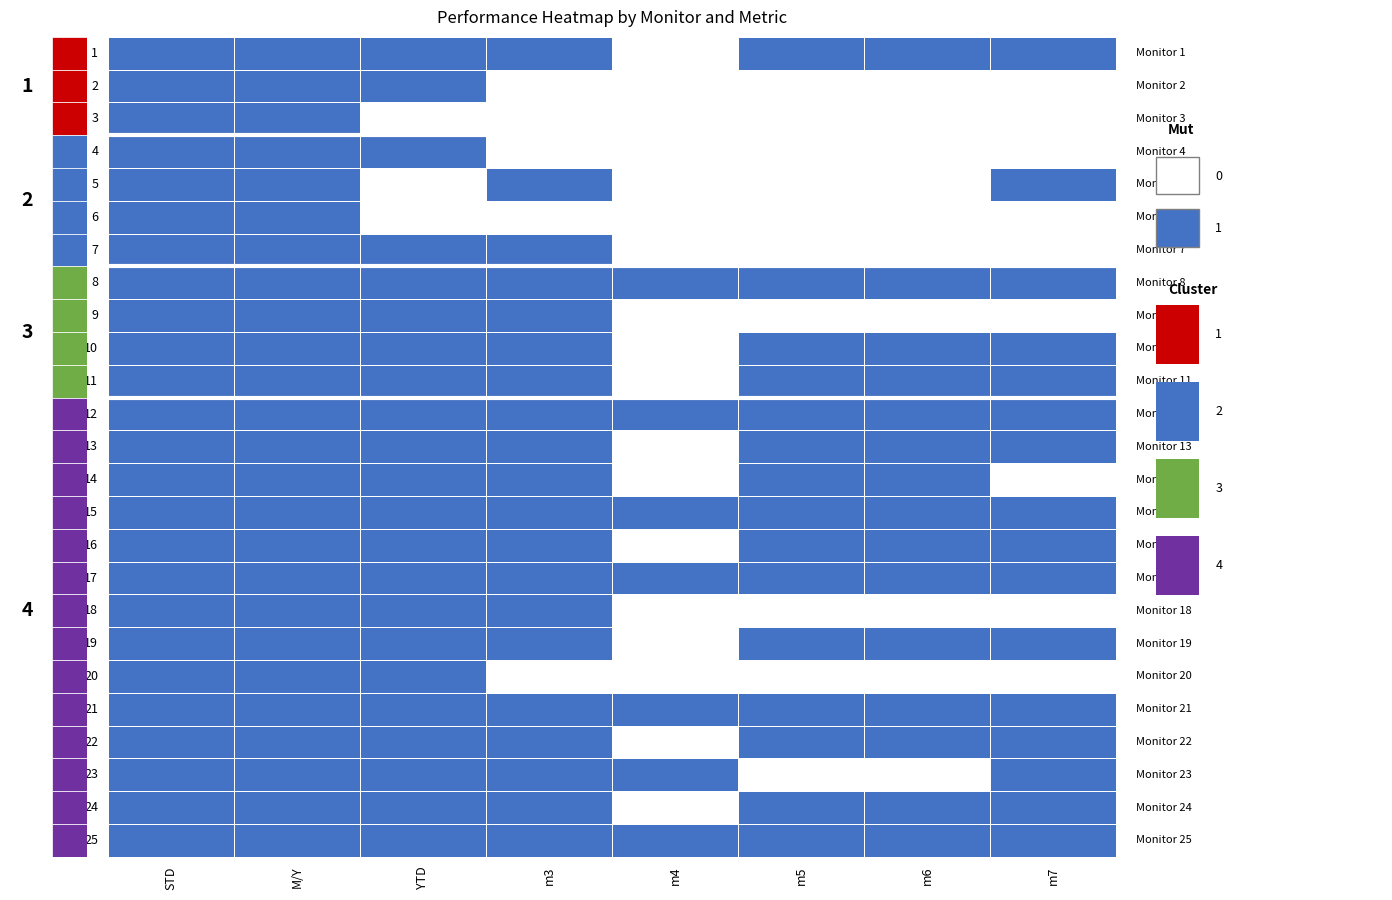

At how many categories does at least one series exceed 0?

8